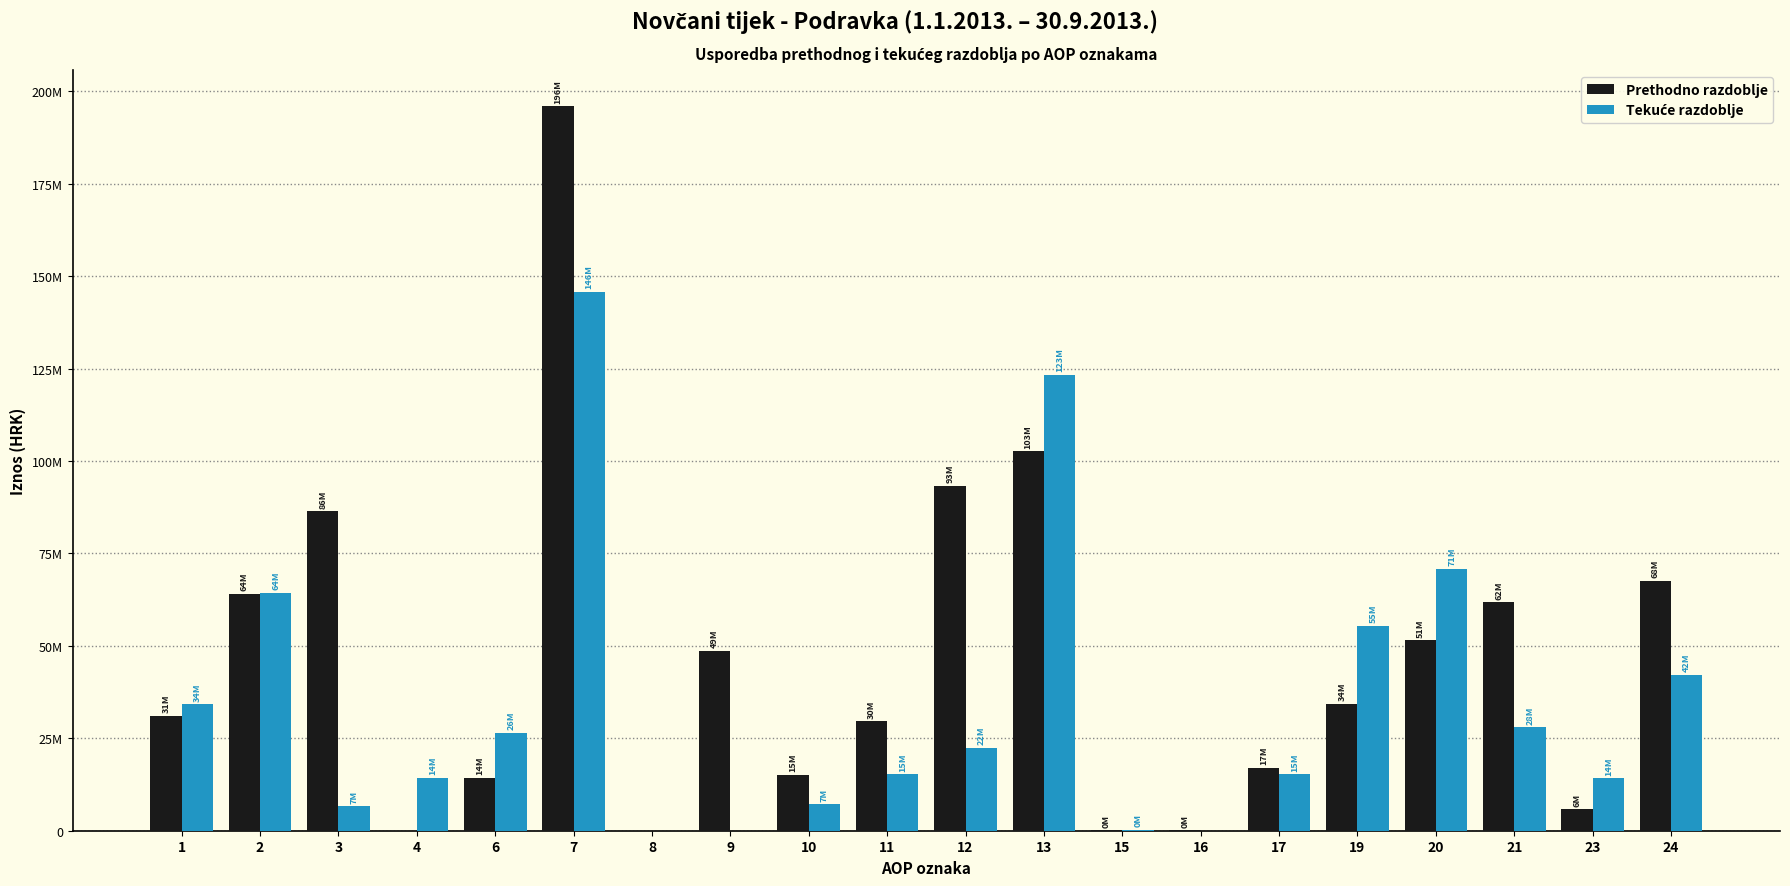

The value of Prethodno razdoblje at 4 is 134515929. True or false?

False